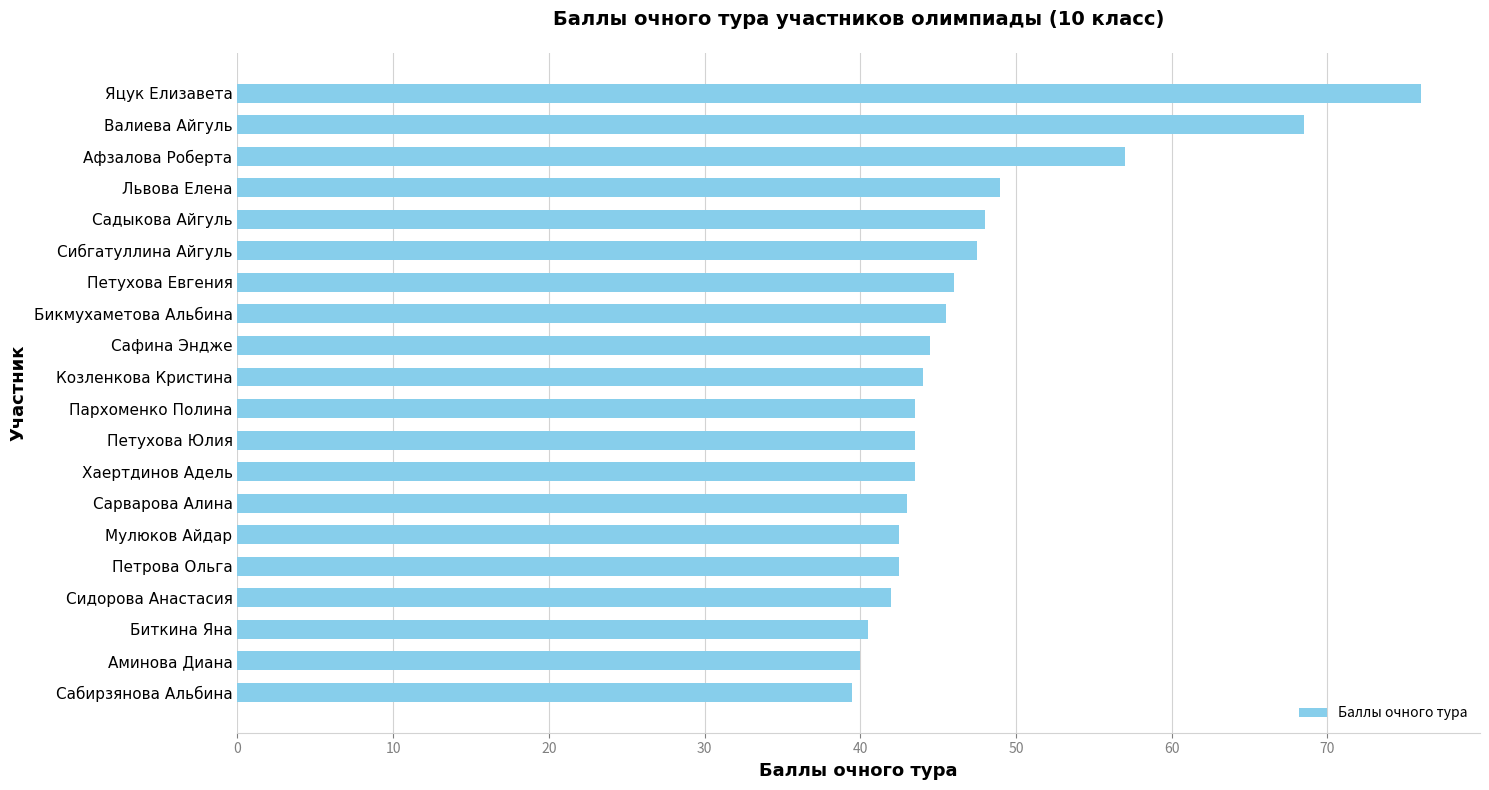

Reading top to bottom, extract all data points from this chart.

76.0	68.5	57.0	49.0	48.0	47.5	46.0	45.5	44.5	44.0	43.5	43.5	43.5	43.0	42.5	42.5	42.0	40.5	40.0	39.5